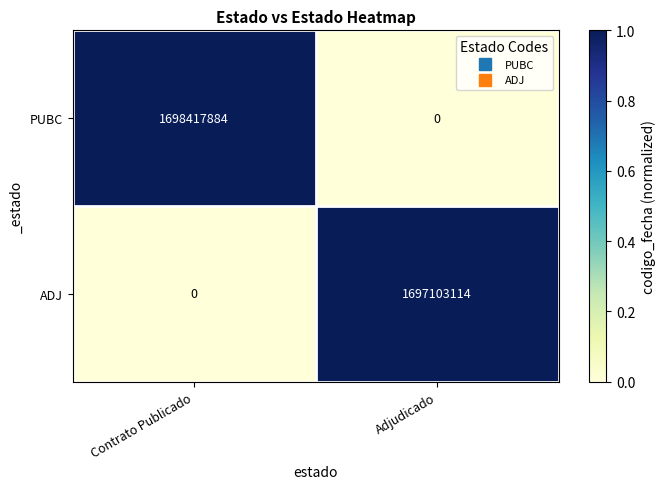

Reading left to right, extract all data points from this chart.

PUBC: 1698417884	0
ADJ: 0	1697103114